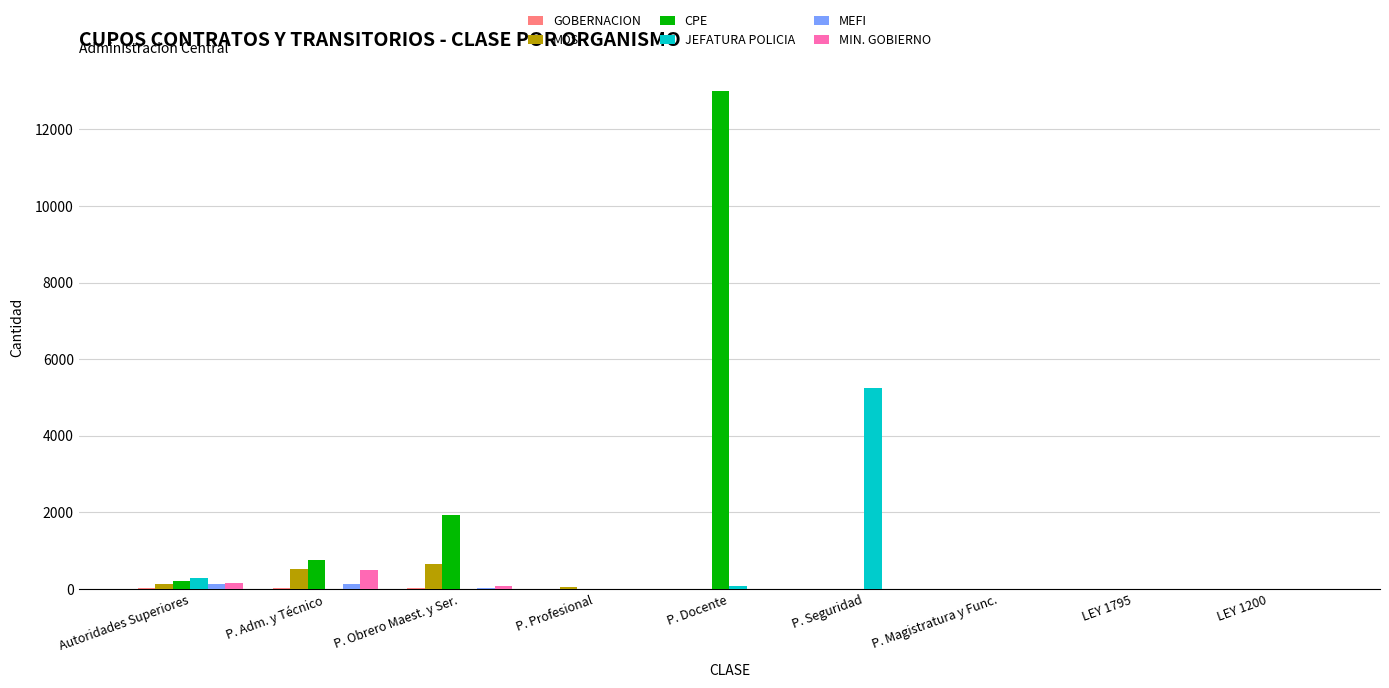

At which category is the sum across all series the highest?

P. Docente